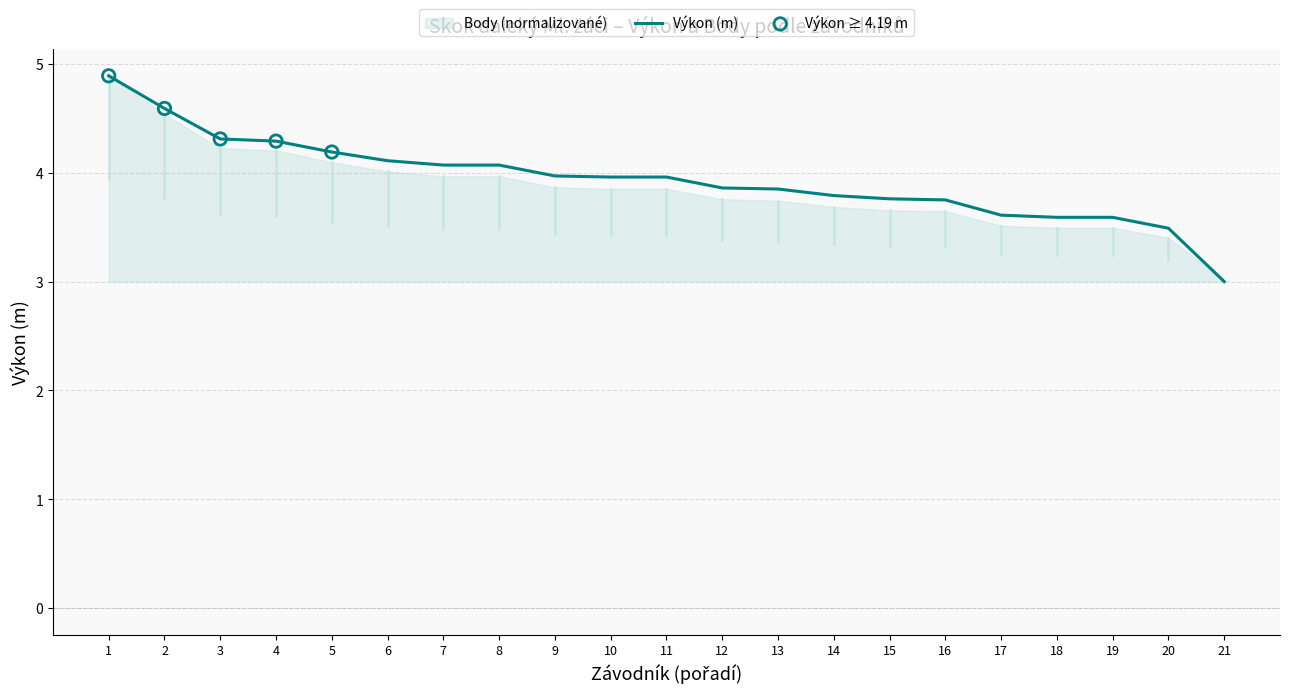

Is it true that Výkon (m) equals 3.9 at 13?

True